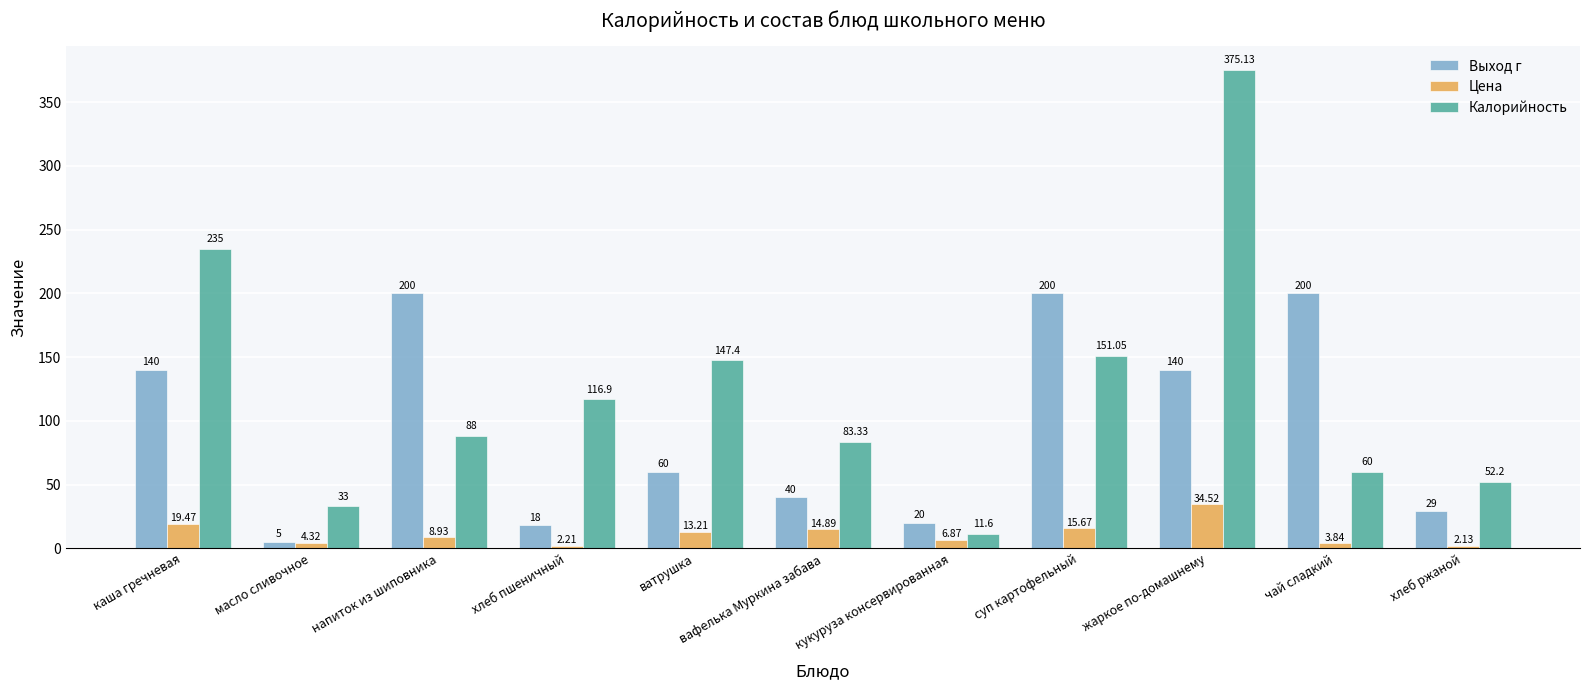

Which label corresponds to the smallest value in the chart?

хлеб ржаной